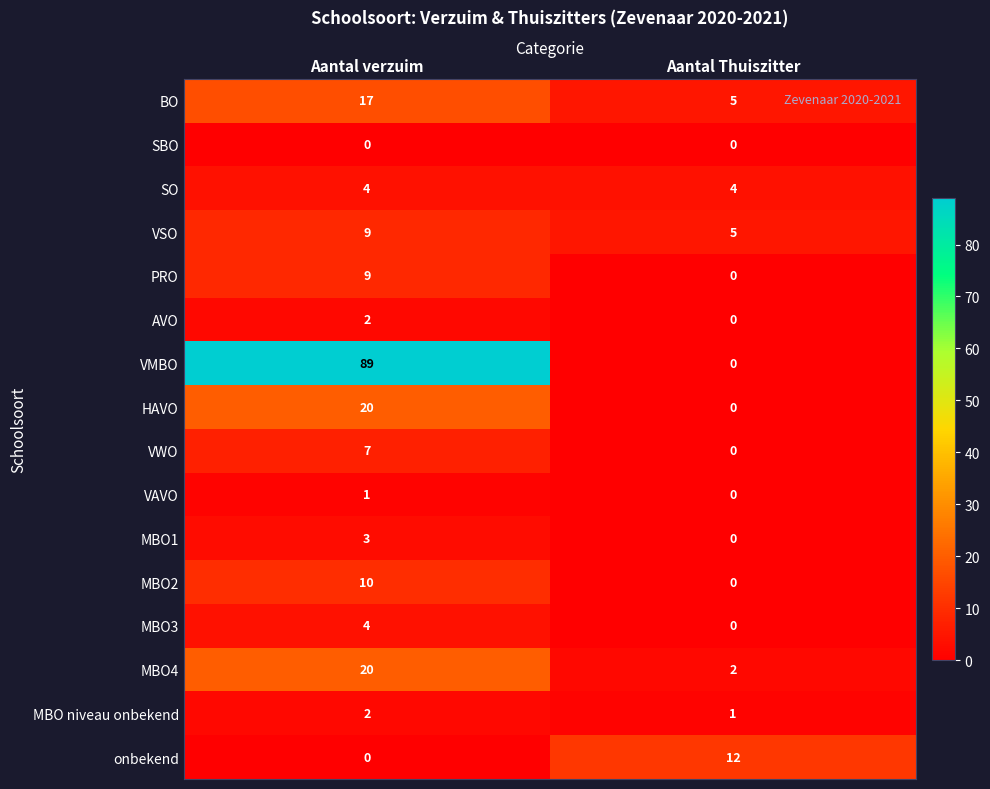

Is it true that PRO equals 6 at Aantal Thuiszitter?

False